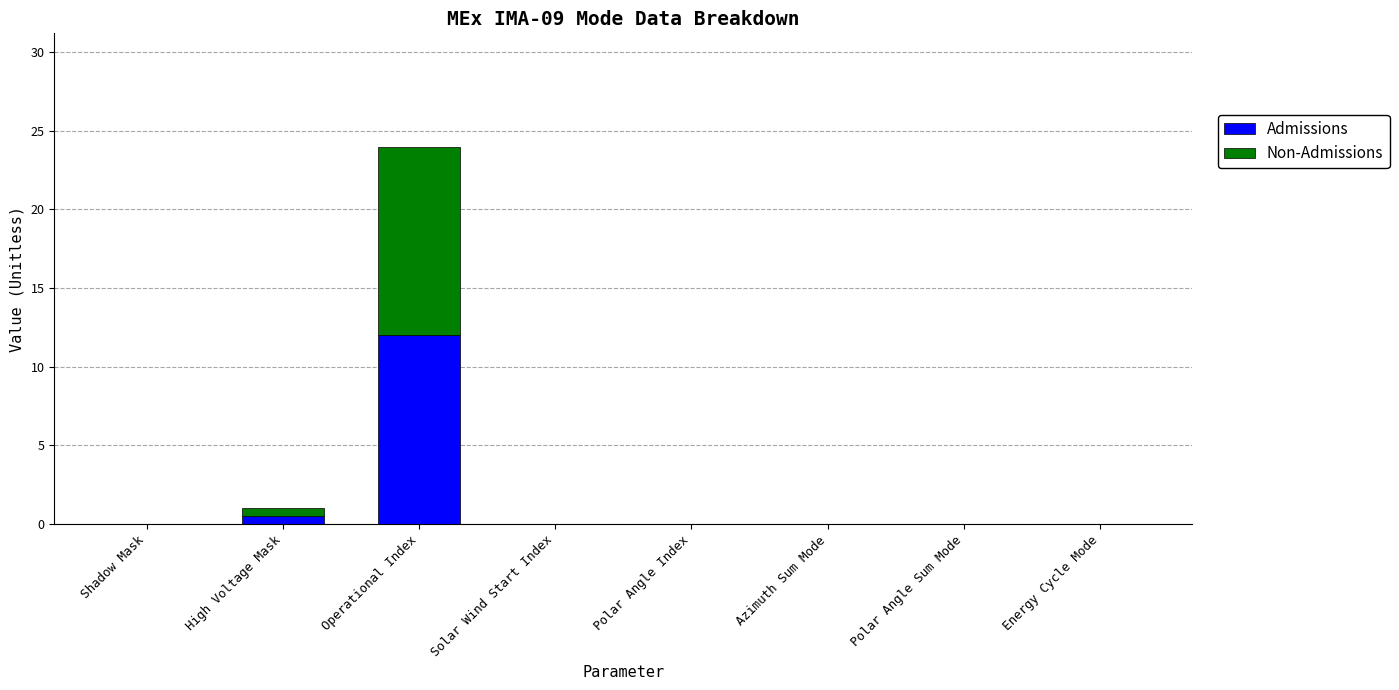

How many categories are shown in the chart?

8